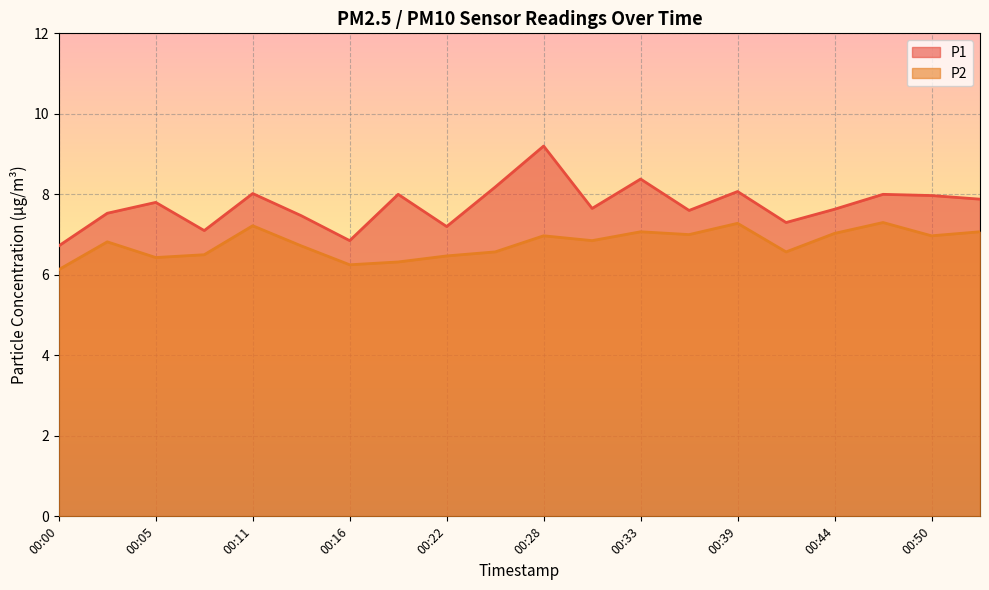

At which category does P1 reach its first local peak?

00:05